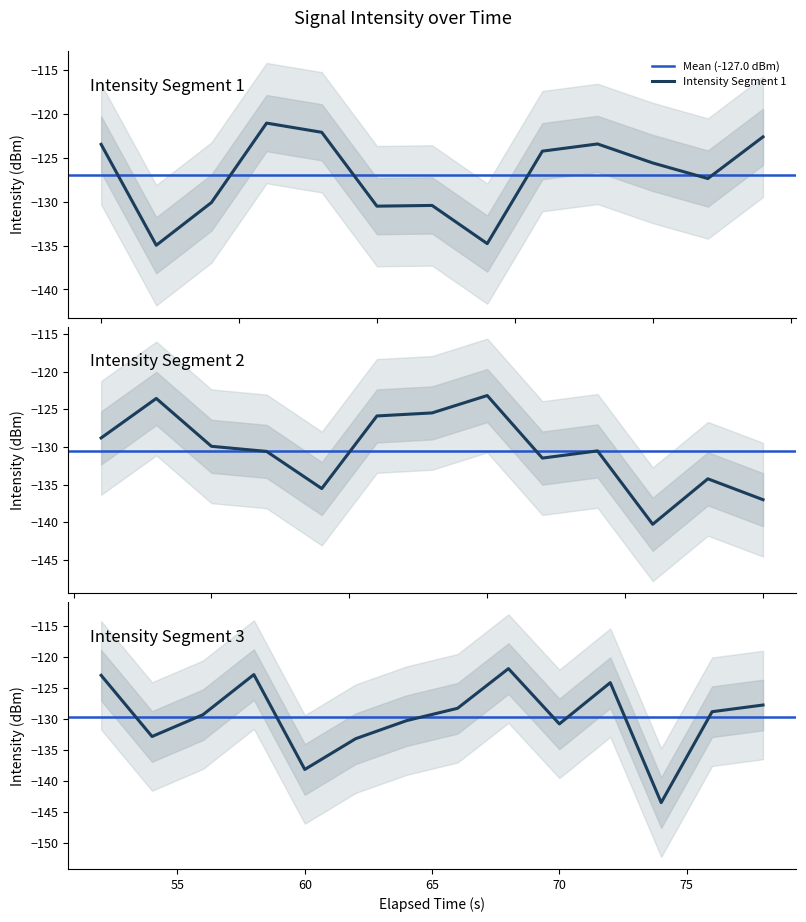

The value at 6 is -52.4. True or false?

False